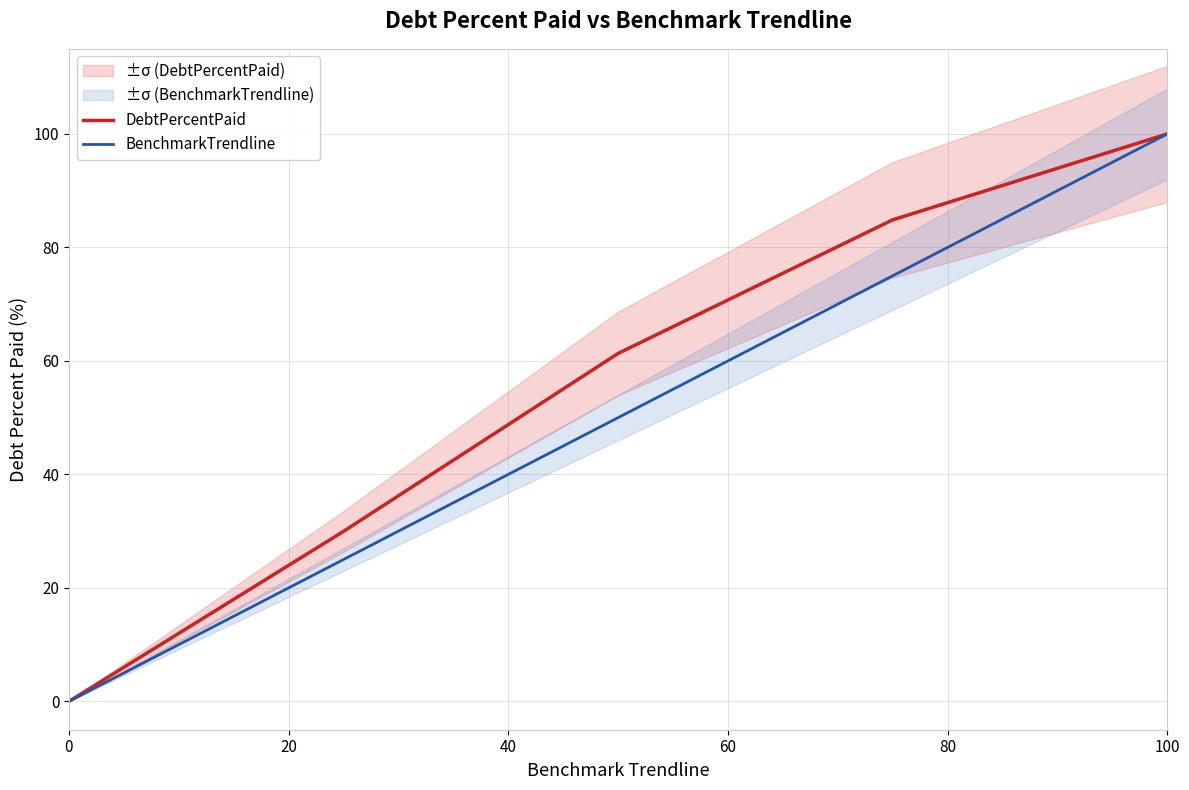

What is the highest value of the DebtPercentPaid series?

100.0